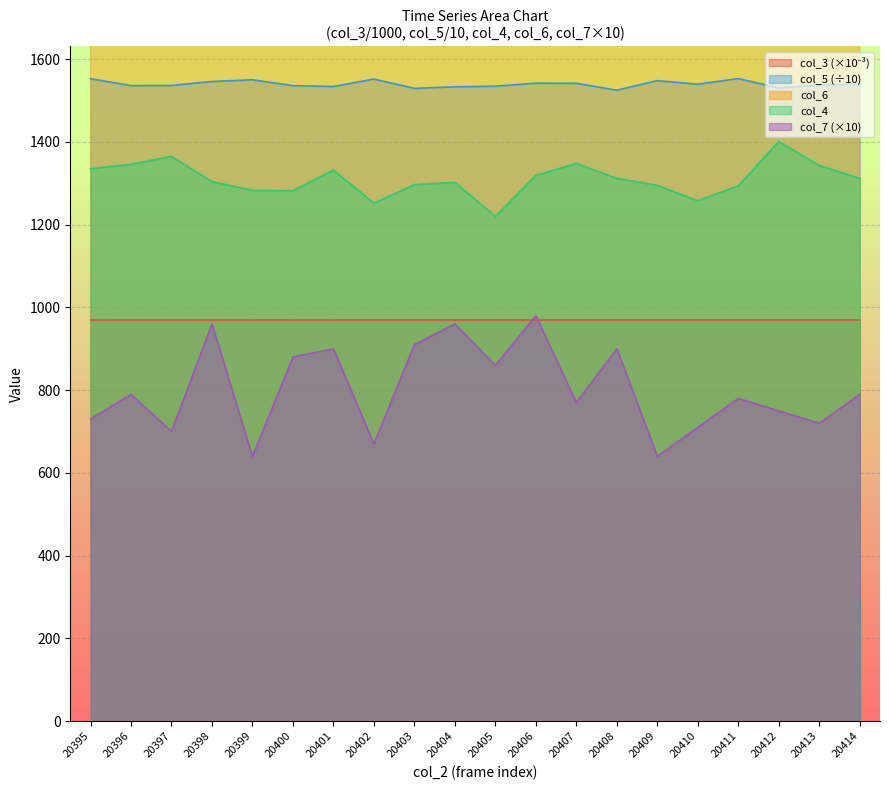

Is it true that col_6 equals 4659.9 at 20409?

False